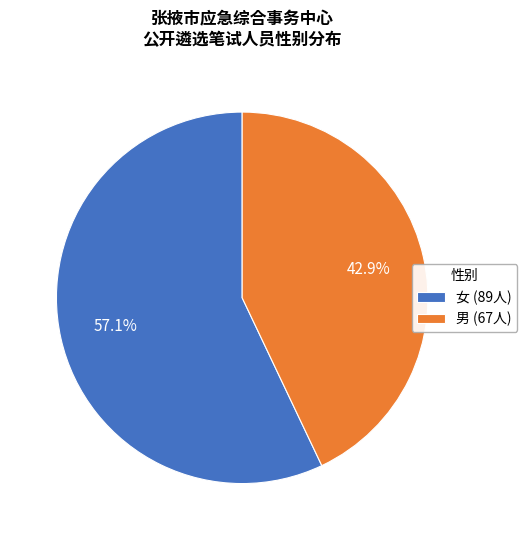

Between 女 and 男, which is larger?

女